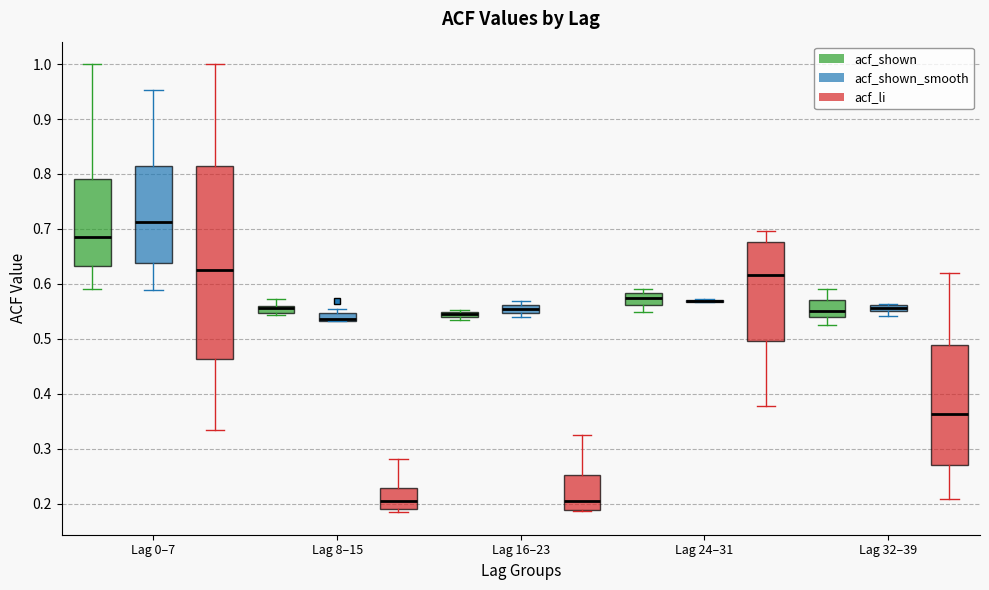

Where does the median line of the box for Lag 24–31 (acf_li) sit on the y-axis? The values are not printed on the chart, so give them approximately, as read against the axis.

0.62